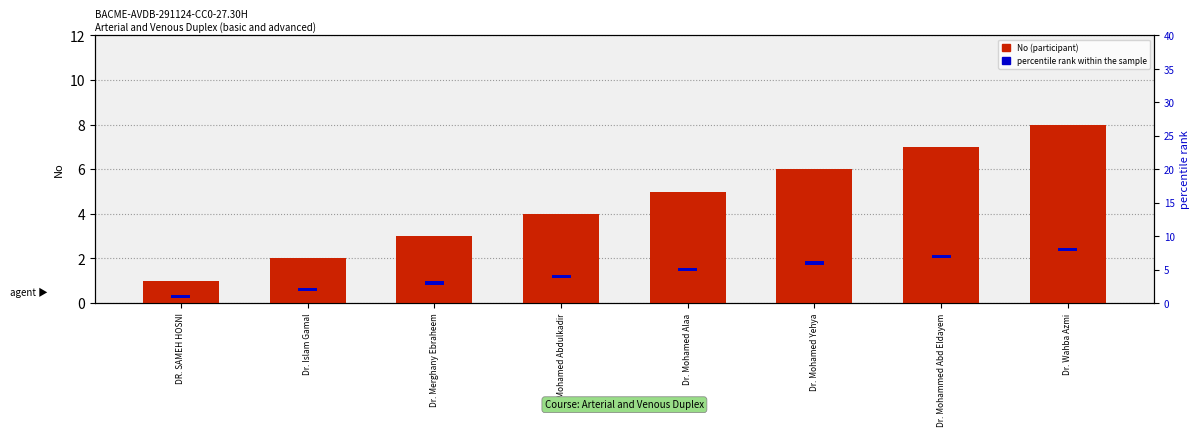

Reading right to left, what are all the values shown in this chart?

No: Dr. Wahba Azmi=8.0	Dr. Mohammed Abd Eldayem=7.0	Dr. Mohamed Yehya=6.0	Dr. Mohamed Alaa=5.0	Dr. Mohamed Abdulkadir=4.0	Dr. Merghany Ebraheem=3.0	Dr. Islam Gamal=2.0	DR. SAMEH HOSNI=1.0
percentile rank within the sample: Dr. Wahba Azmi=0.5	Dr. Mohammed Abd Eldayem=0.5	Dr. Mohamed Yehya=0.5	Dr. Mohamed Alaa=0.5	Dr. Mohamed Abdulkadir=0.5	Dr. Merghany Ebraheem=0.5	Dr. Islam Gamal=0.5	DR. SAMEH HOSNI=0.5